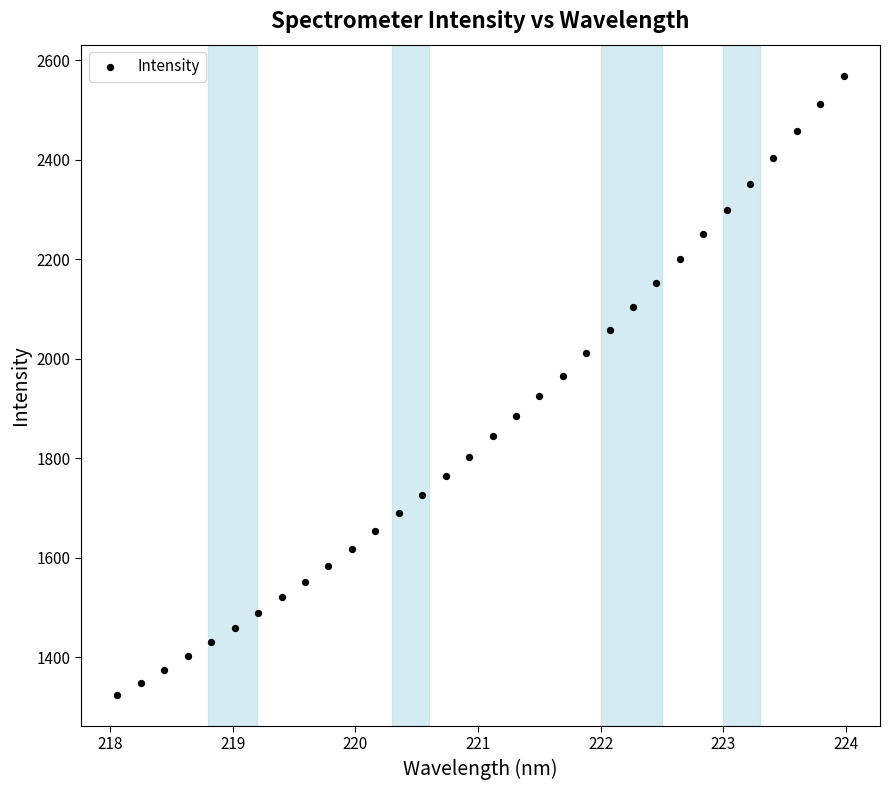

What is the range of X values (max minus min)?

5.9